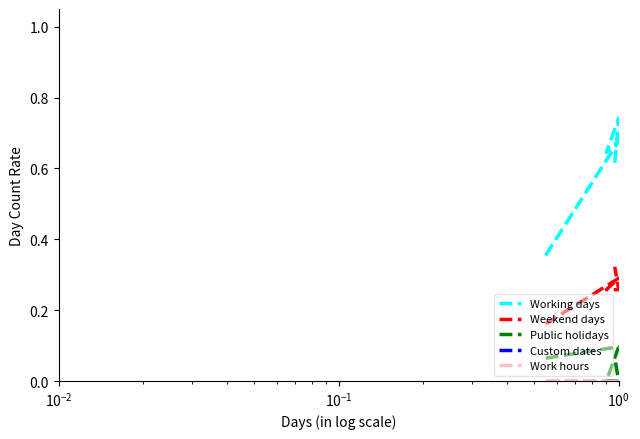

What is the difference between the maximum and second lowest values in the Working days series?

0.1